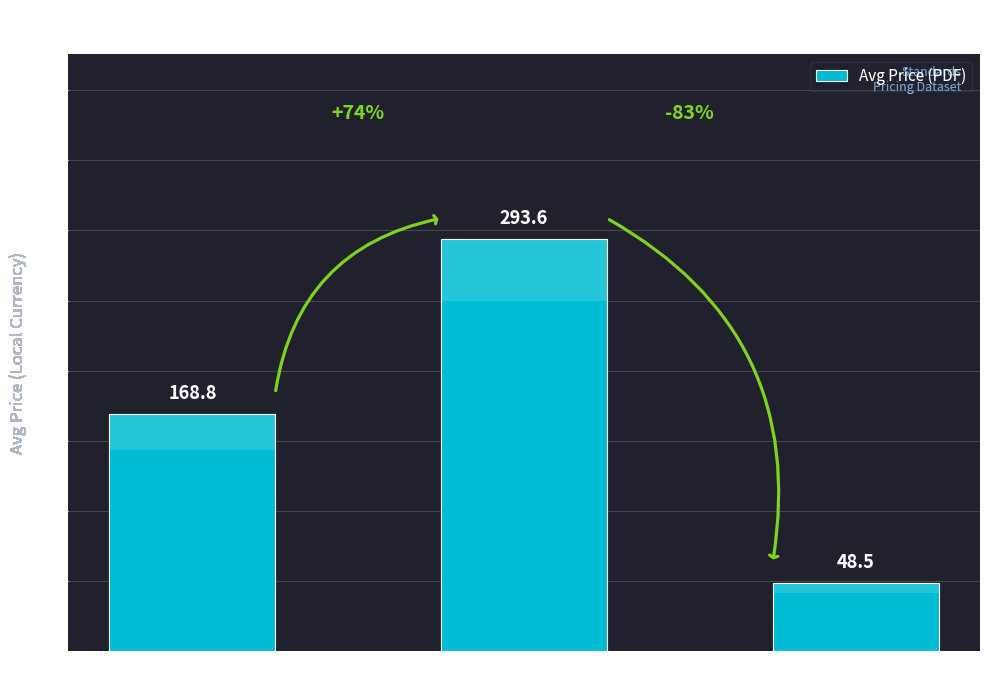

Which has a higher value, ACTIVE or Definitive?

ACTIVE